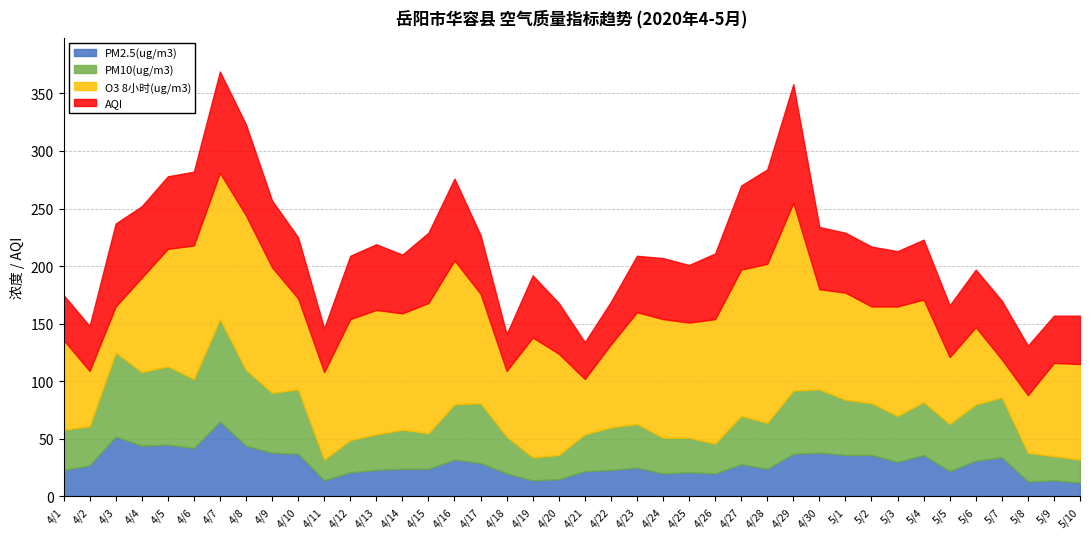

What is the total value across all series at 4/16?

276